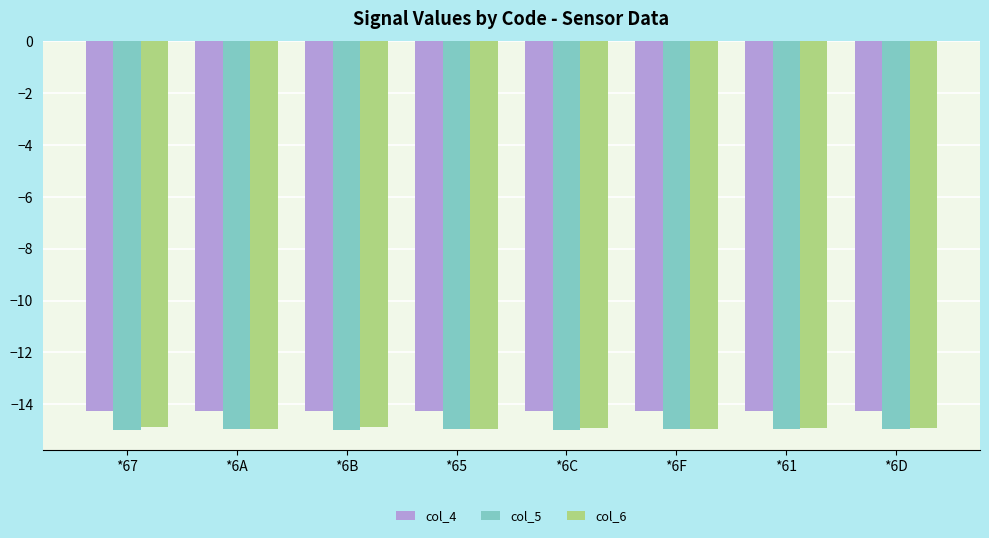

What is the value of the col_5 bar at the 7th from the left?

-14.9